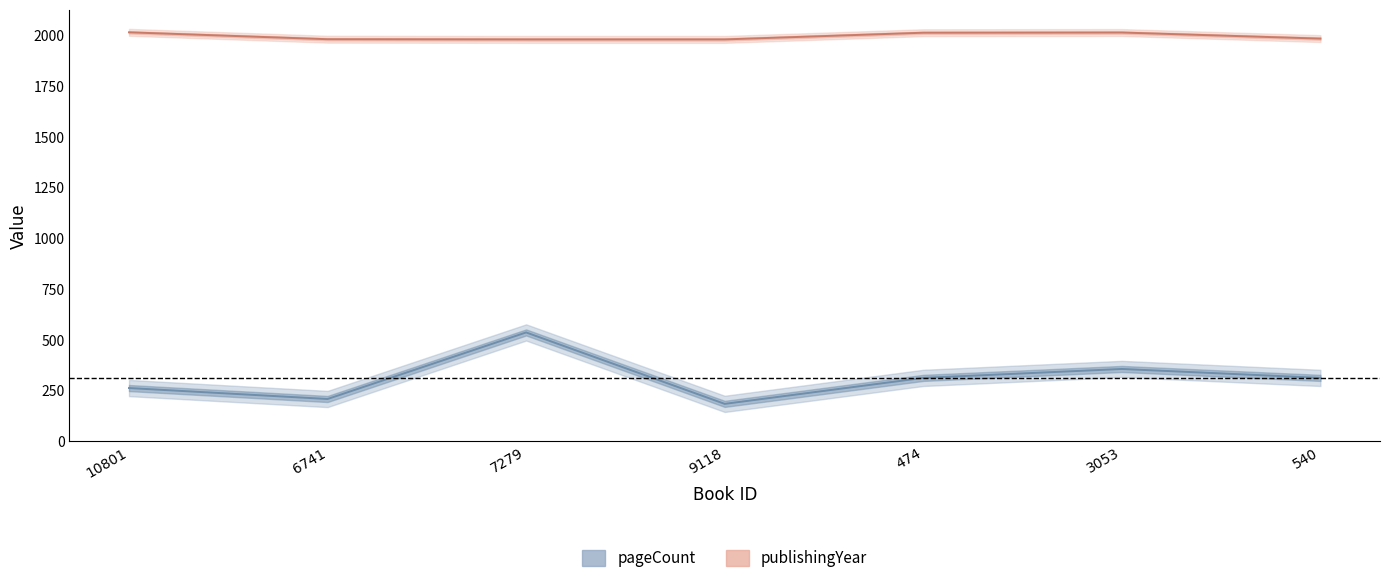

Reading right to left, transcribe all the data shown in this chart.

pageCount: 540=312	3053=356	474=312	9118=184	7279=536	6741=208	10801=262
publishingYear: 540=1984	3053=2014	474=2013	9118=1980	7279=1980	6741=1981	10801=2015